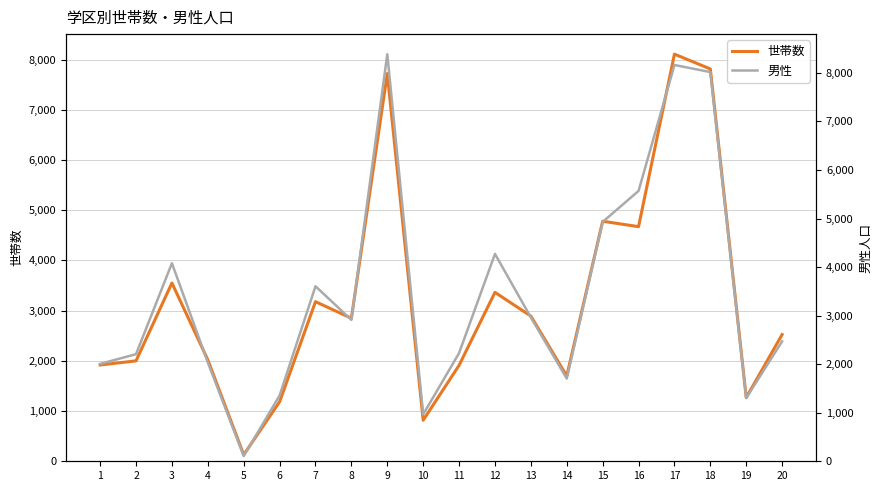

At which label does 世帯数 reach its minimum?

5